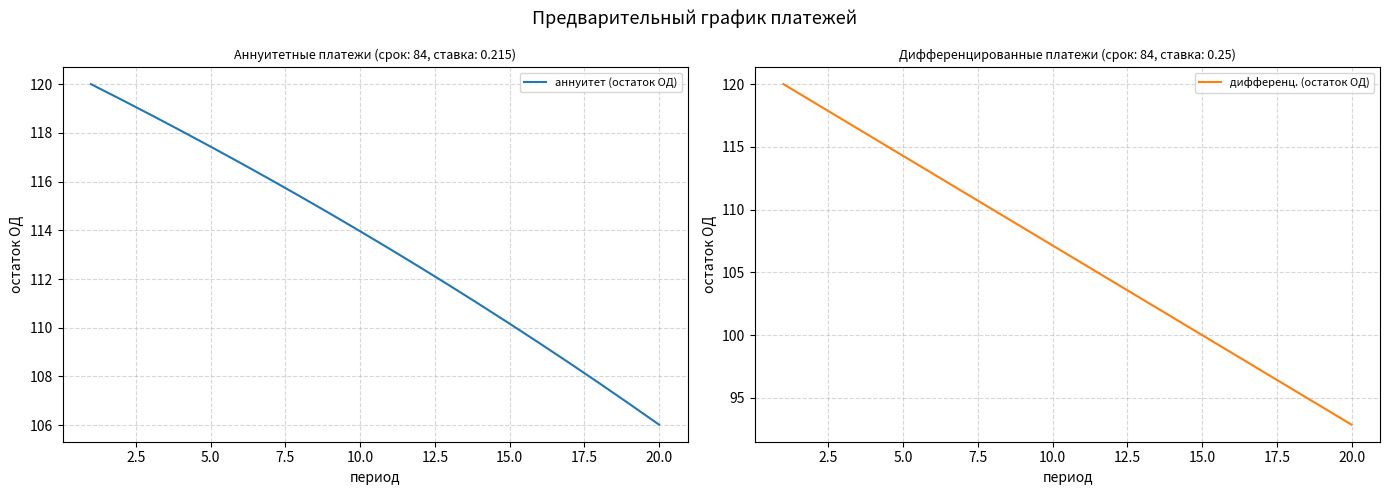

Which category has the lowest value in the аннуитет (остаток ОД) series?

20.0